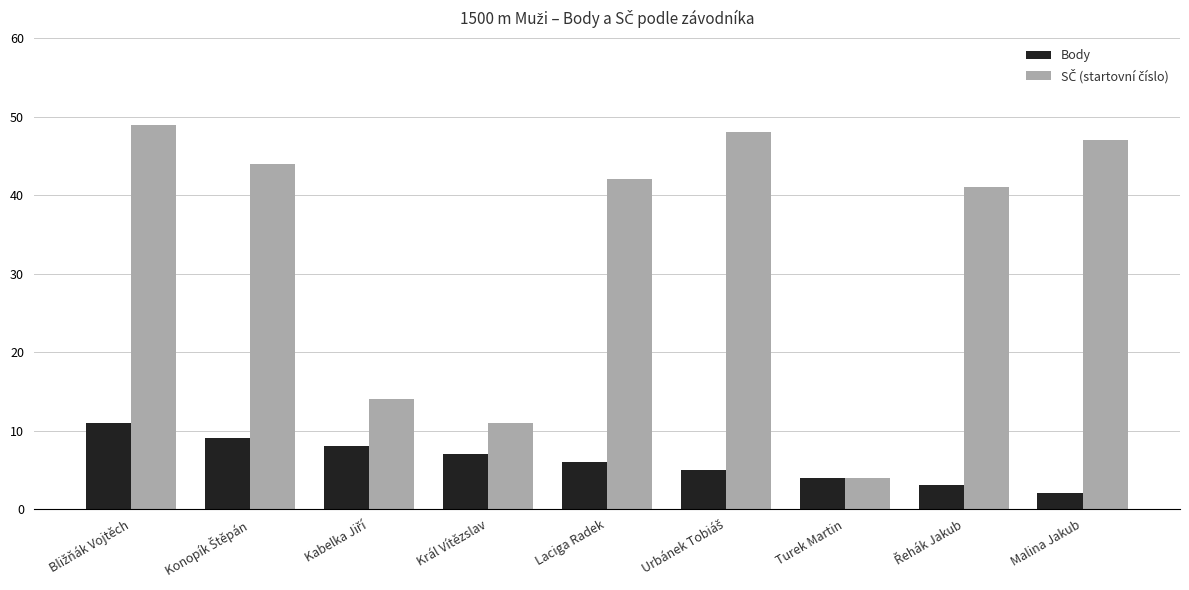

True or false: Body has a value of 6 at Laciga Radek.

True